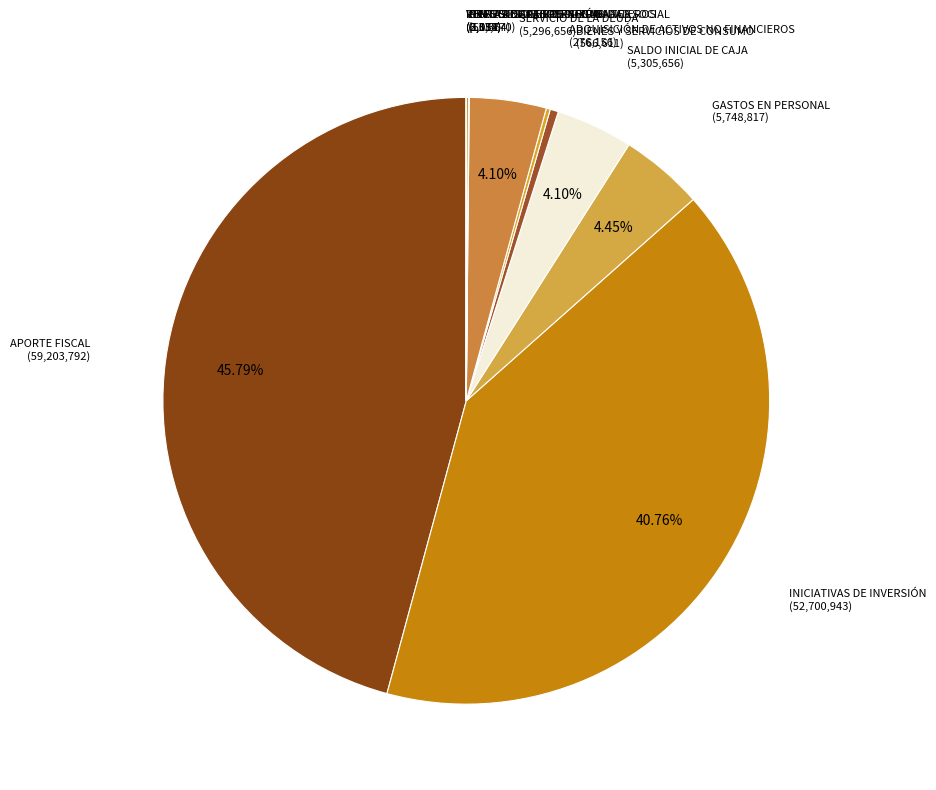

Does any single category account for the majority?

No